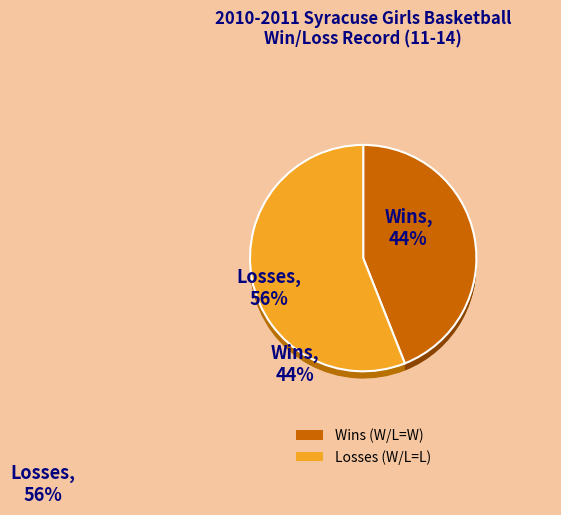

At 9, list the series in order from smallest to largest.

Win, Loss